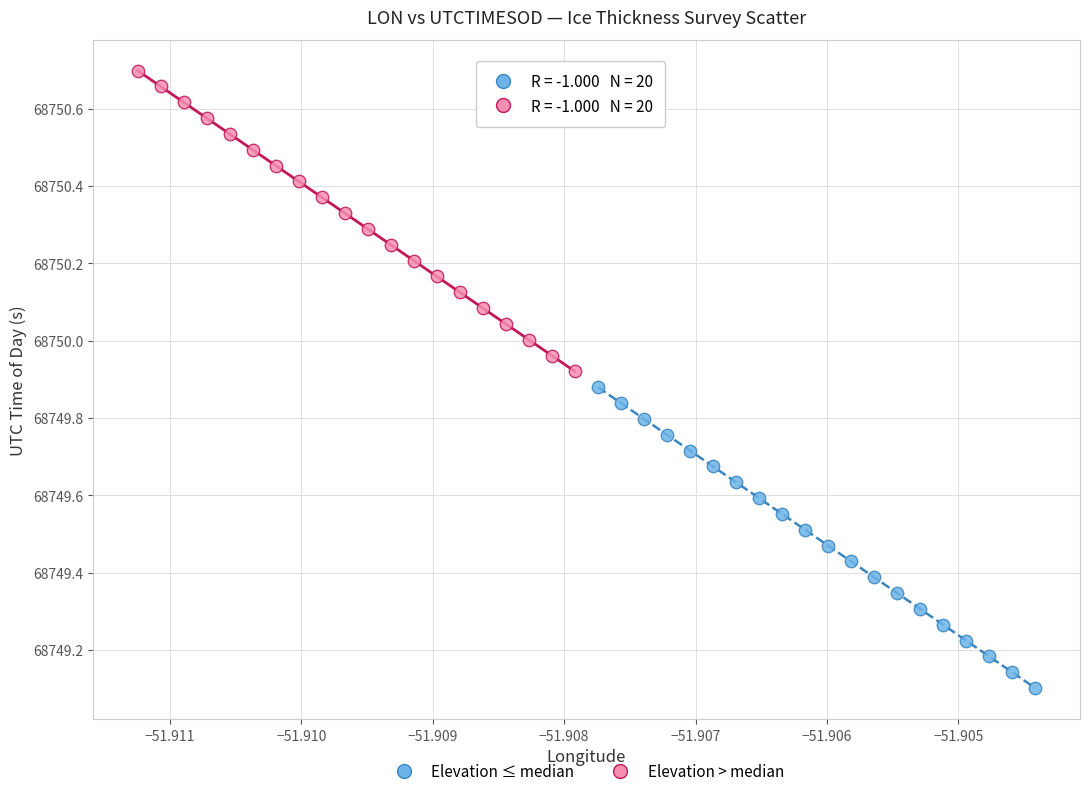

Which series contains the highest Y value?

Elevation > median